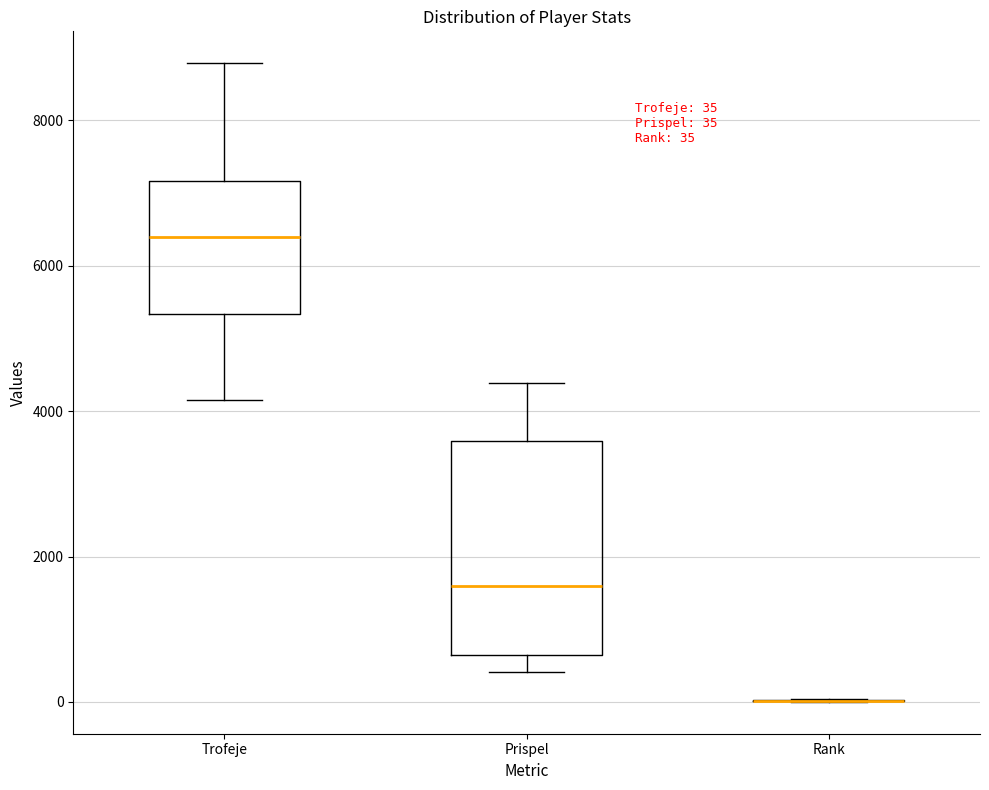

Comparing the boxes themselves (not the whiskers), which one is the tallest?

Prispel